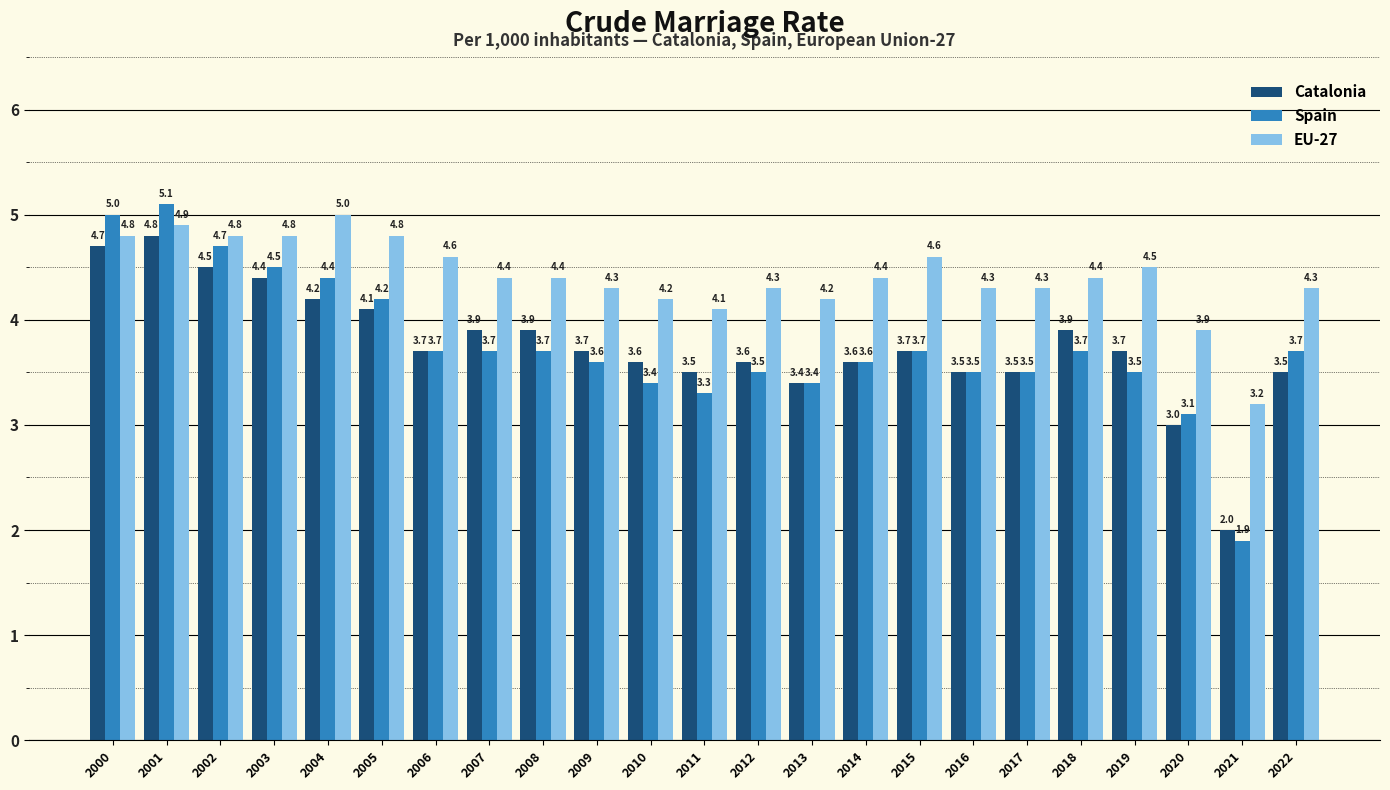

The Catalonia series shows 1.8 at 2020. True or false?

False